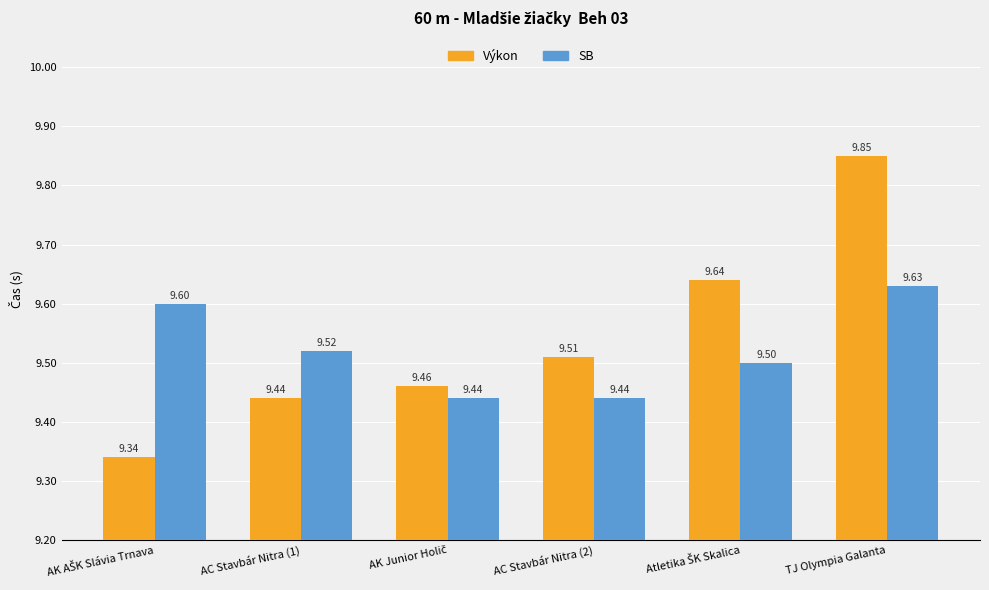

How many SB values are between 9 and 10?

6